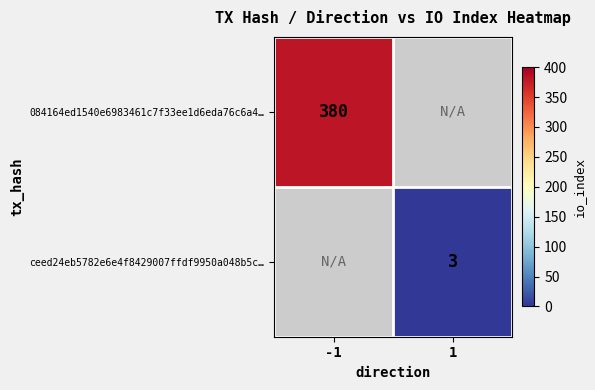

Is it true that 084164ed1540e6983461c7f33ee1d6eda76c6a4… equals 625.3 at -1?

False